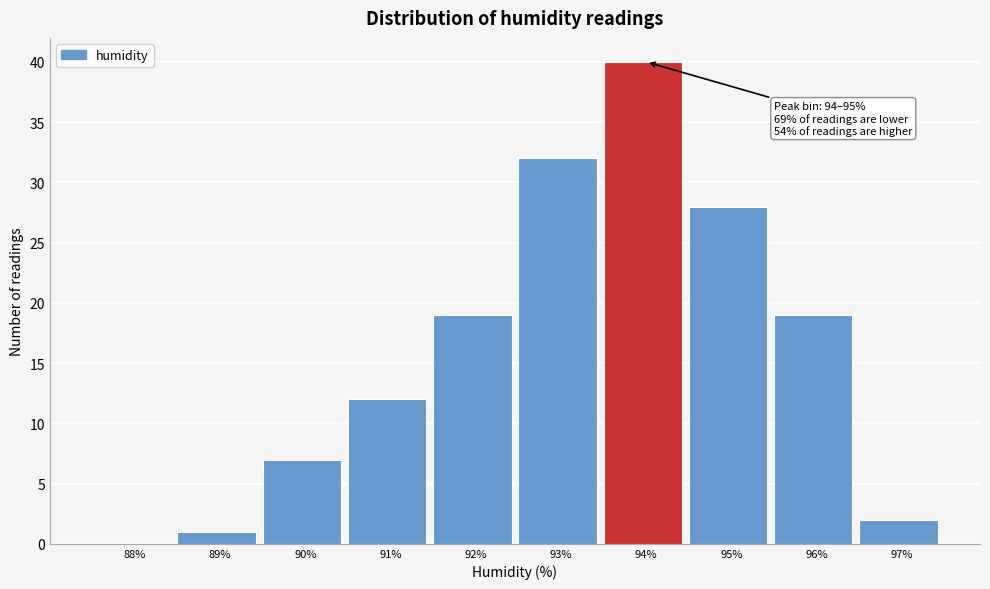

Reading left to right, transcribe all the data shown in this chart.

88%=0	89%=1	90%=7	91%=12	92%=19	93%=32	94%=40	95%=28	96%=19	97%=2